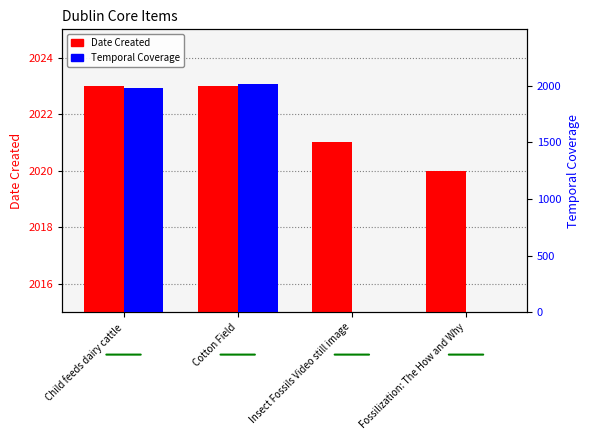

What is the average value of the Date Created series?

2022